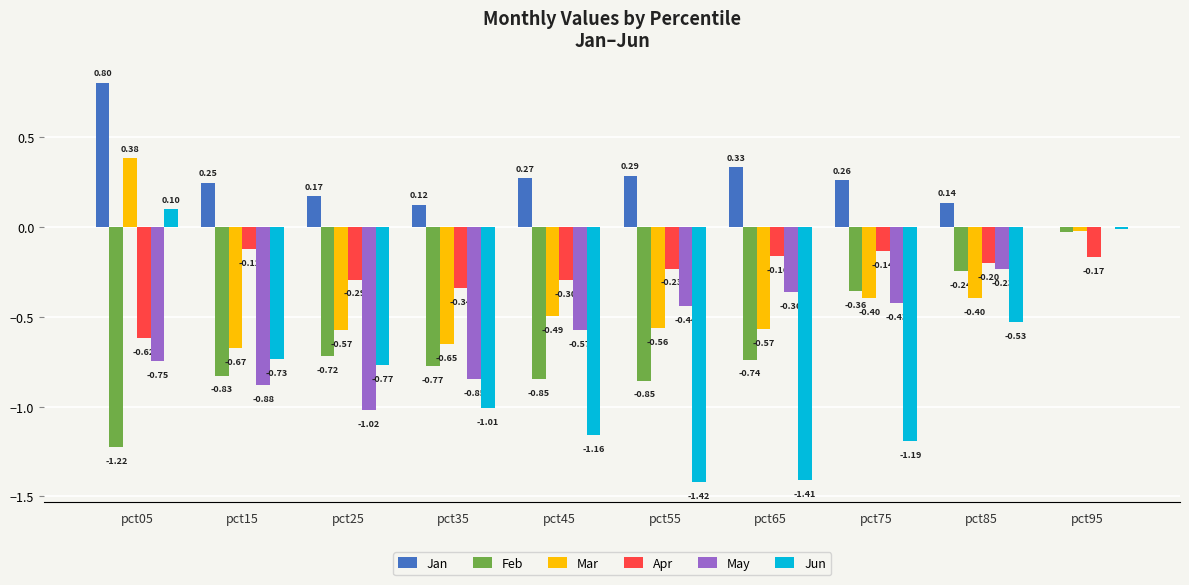

At which label does May first exceed 0?

pct95